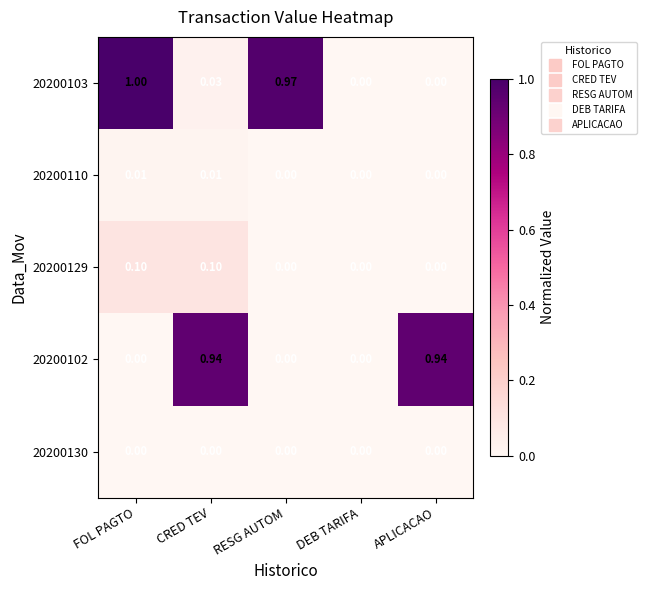

Is the value of 20200130 at RESG AUTOM greater than the value of 20200129 at FOL PAGTO?

No